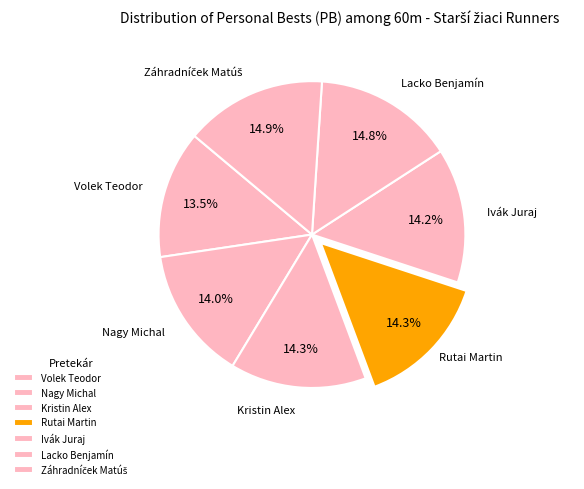

Do Volek Teodor and Ivák Juraj together represent more than half of the pie?

No